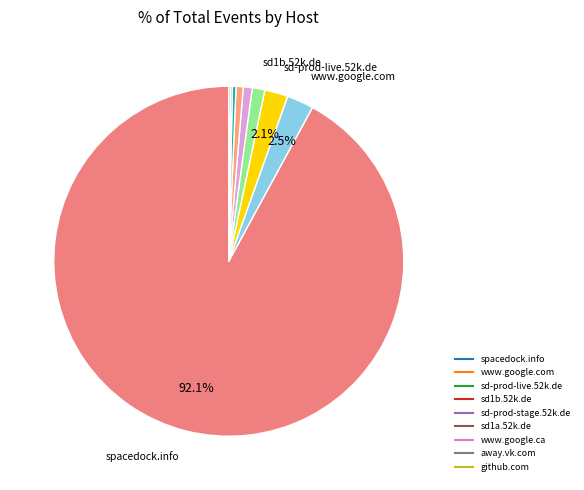

Which slice is the largest?

spacedock.info